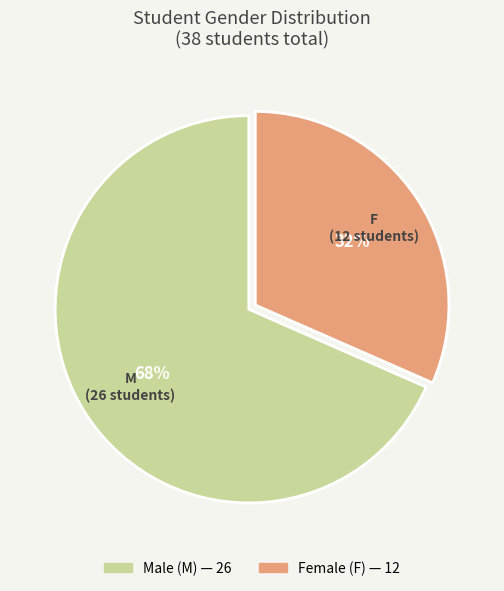

Which has a higher value, F or M?

M